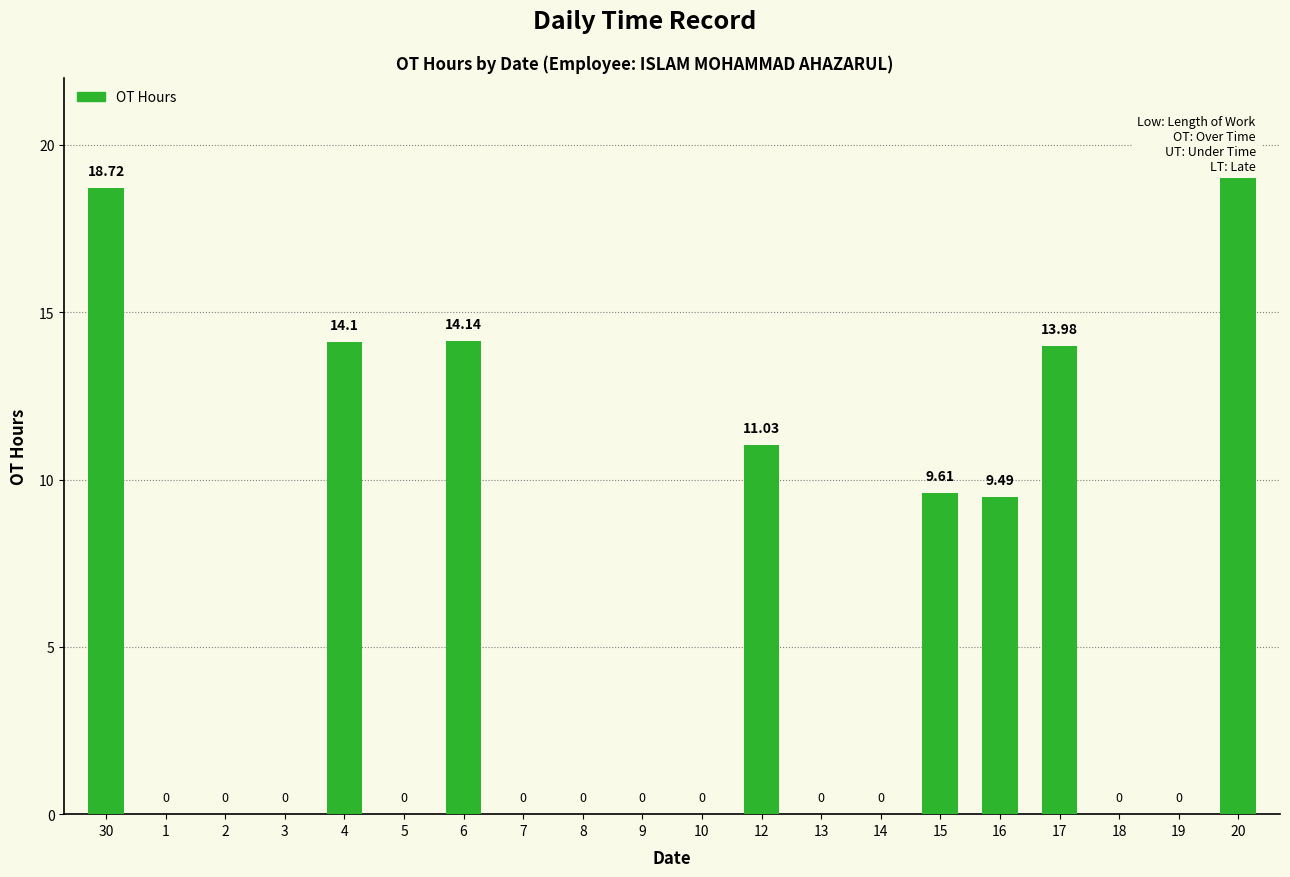

What is the sum of the values at 19 and 12?

11.0